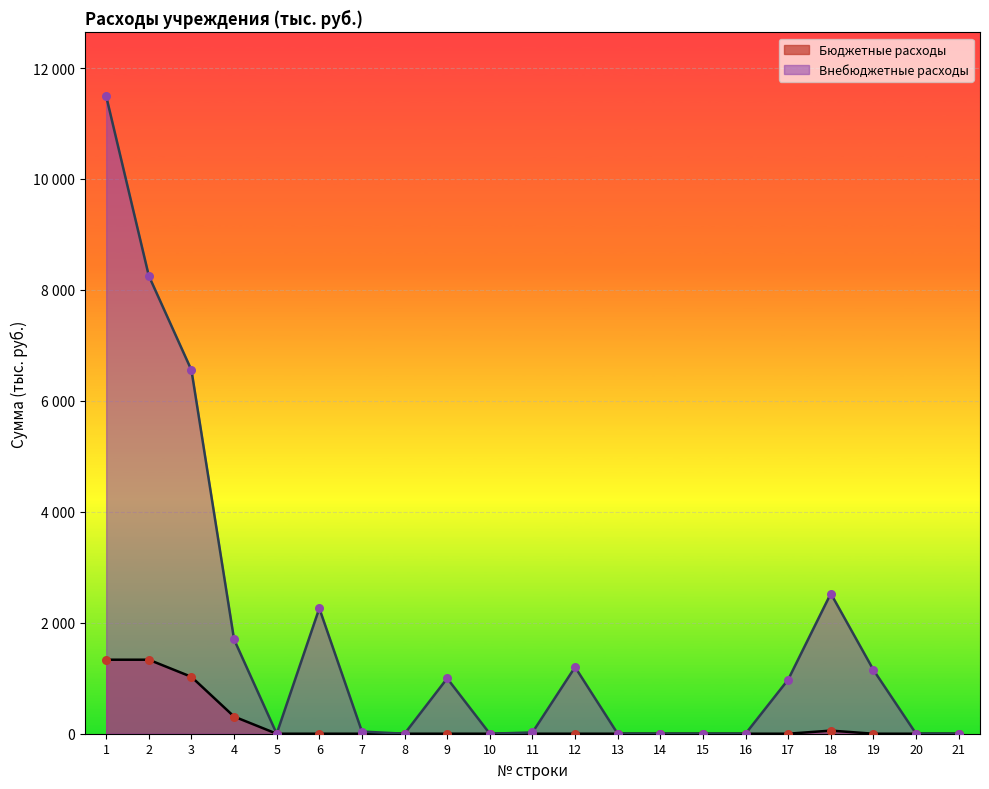

Which series contains the lowest Y value?

Бюджетные расходы